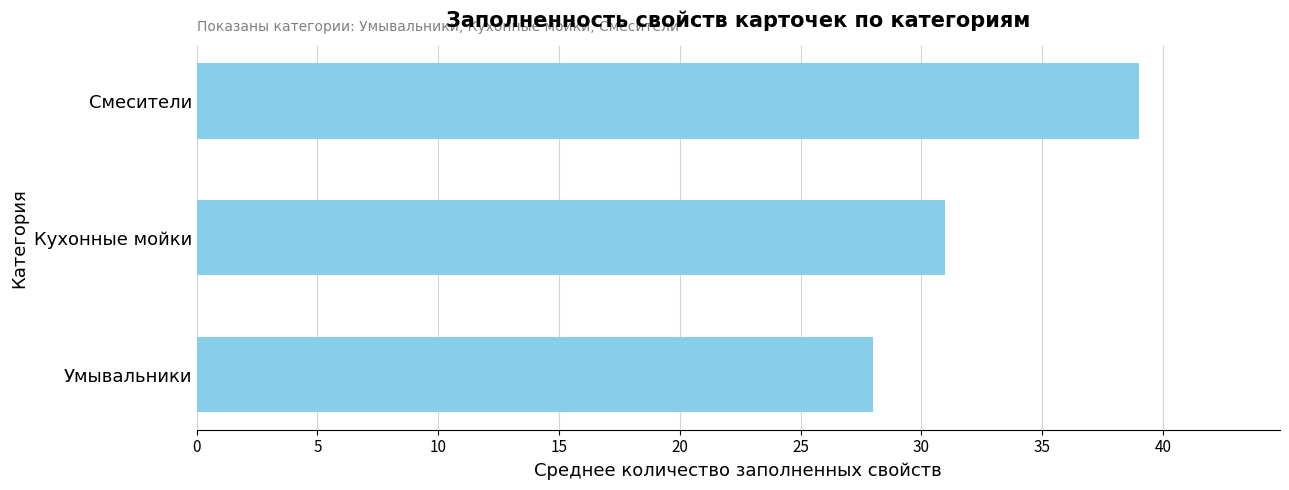

List the labels in order of value, smallest first.

Умывальники, Кухонные мойки, Смесители